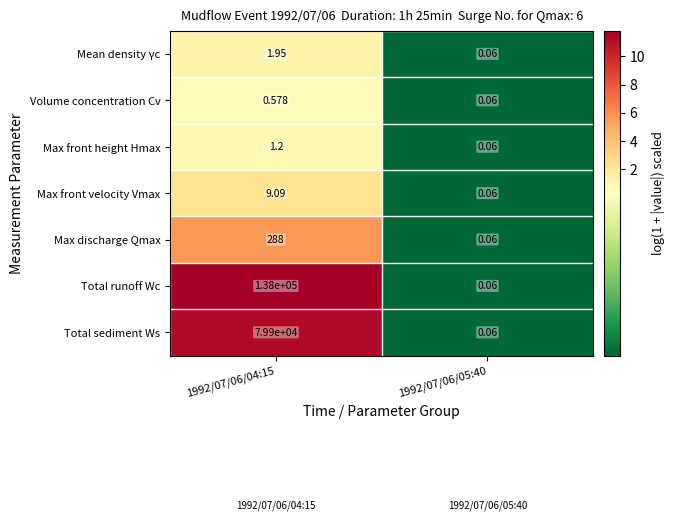

Which series changed the most between 1992/07/06/04:15 and 1992/07/06/05:40?

Total runoff Wc